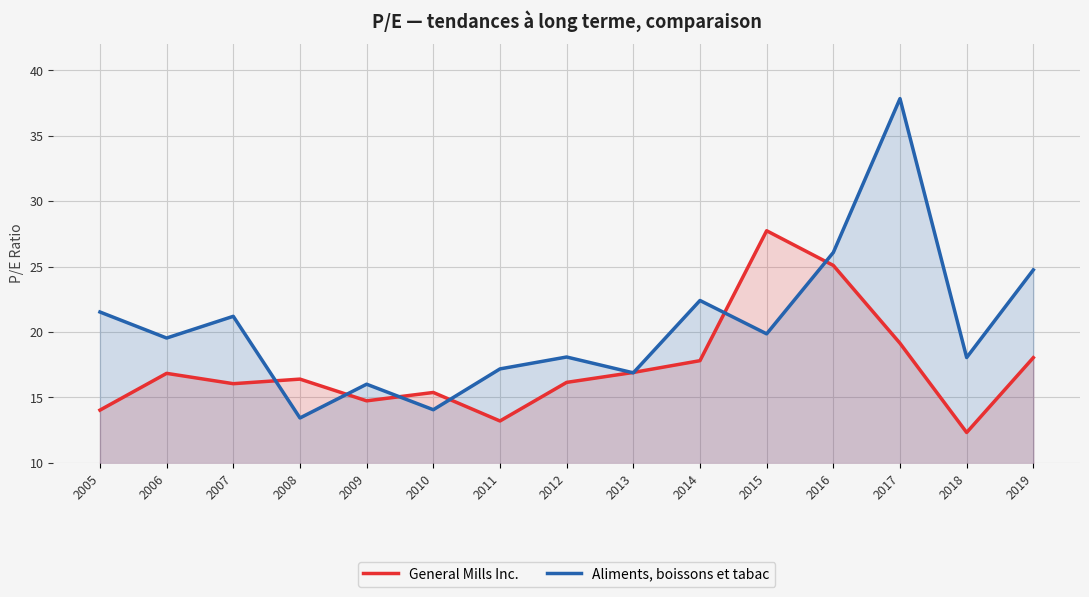

True or false: General Mills Inc. has a value of 33.2 at 2017.

False